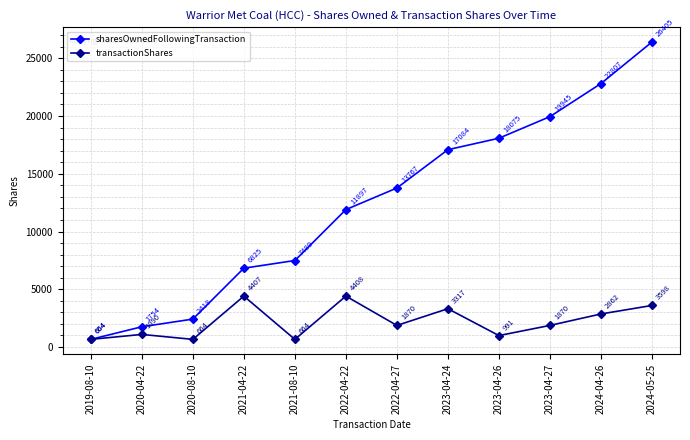

Which series changed the most between 2022-04-27 and 2023-04-24?

sharesOwnedFollowingTransaction